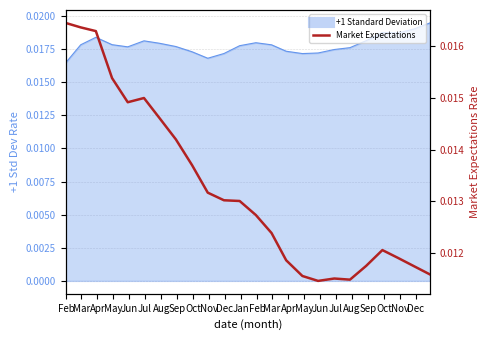

How many points are lower than both their immediate neighbors (excluding endpoints)?

3